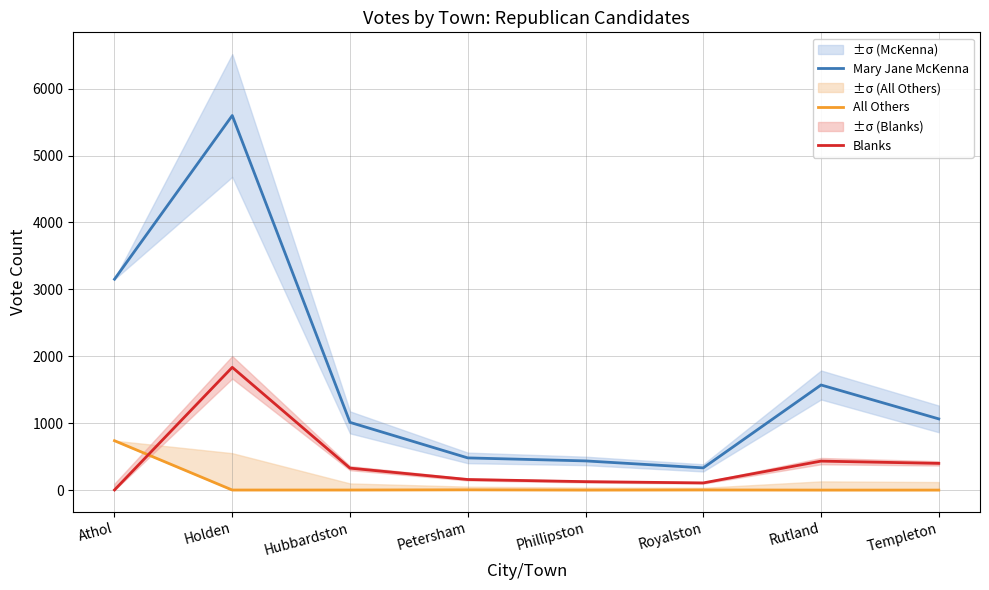

What is the difference between the maximum and second lowest values in the Mary Jane McKenna series?

5163